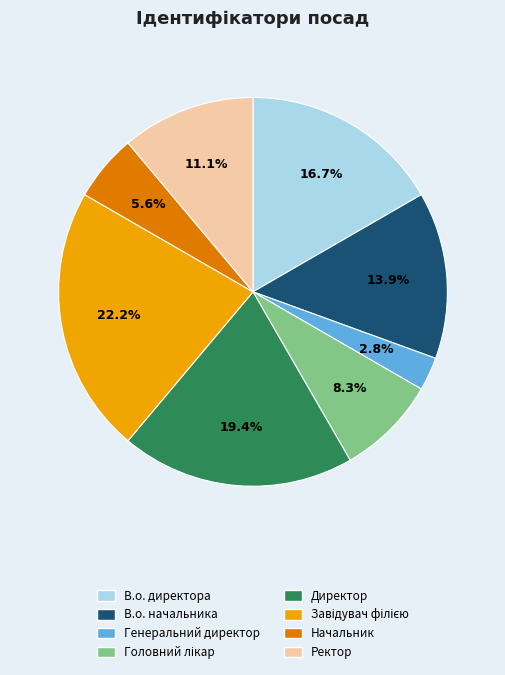

How many slices are in this pie chart?

8